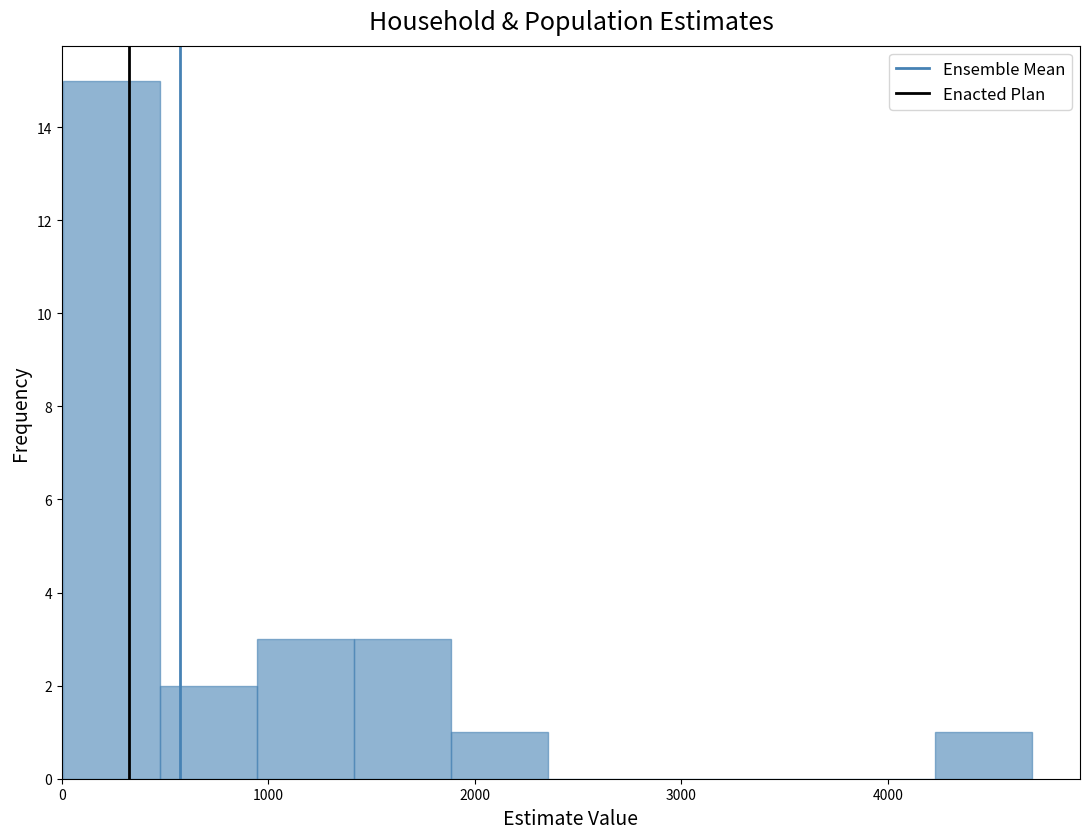

Reading left to right, list every bar in this chart as the range it spans on the x-axis followed by its height. Neither the bar edges nor the heights are printed on the chart, so give them approximately, as read against the axes.

0 to 500: 15
500 to 900: 2
900 to 1400: 3
1400 to 1900: 3
1900 to 2400: 1
2400 to 2800: 0
2800 to 3300: 0
3300 to 3800: 0
3800 to 4200: 0
4200 to 4700: 1